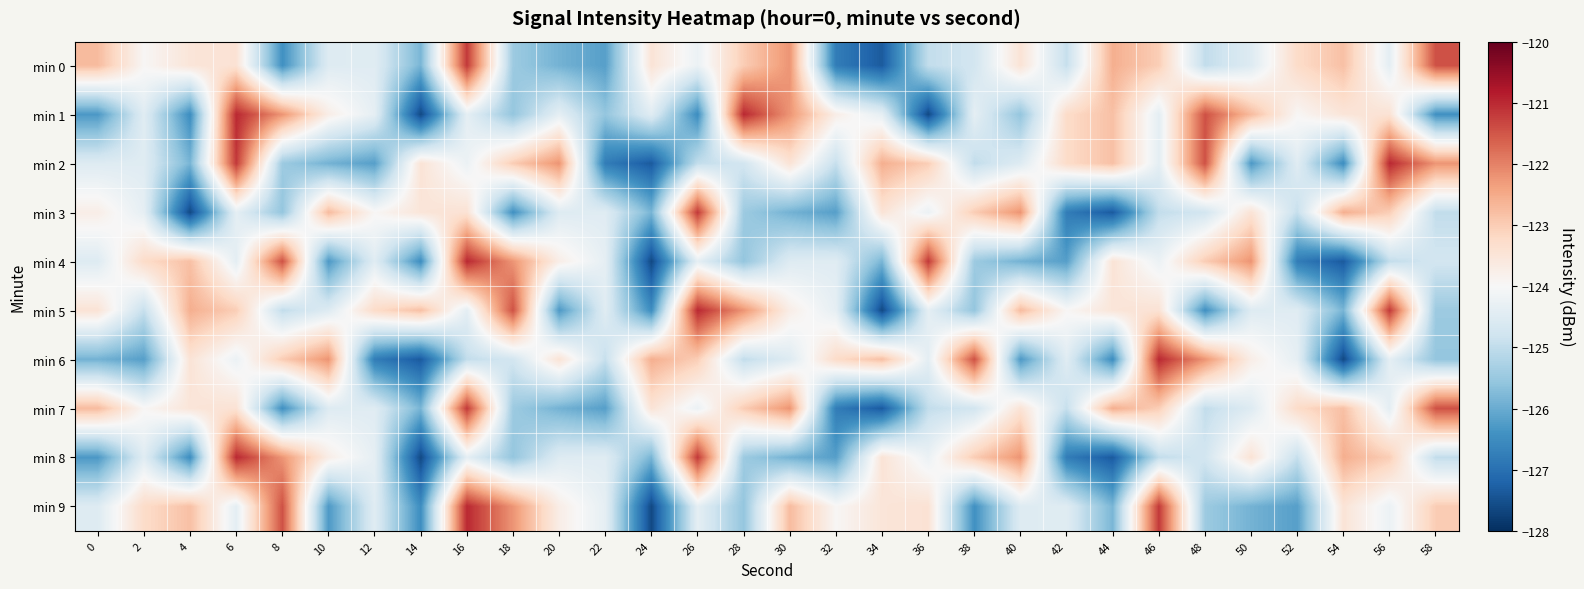

Which series has the widest spread of values?

min 1